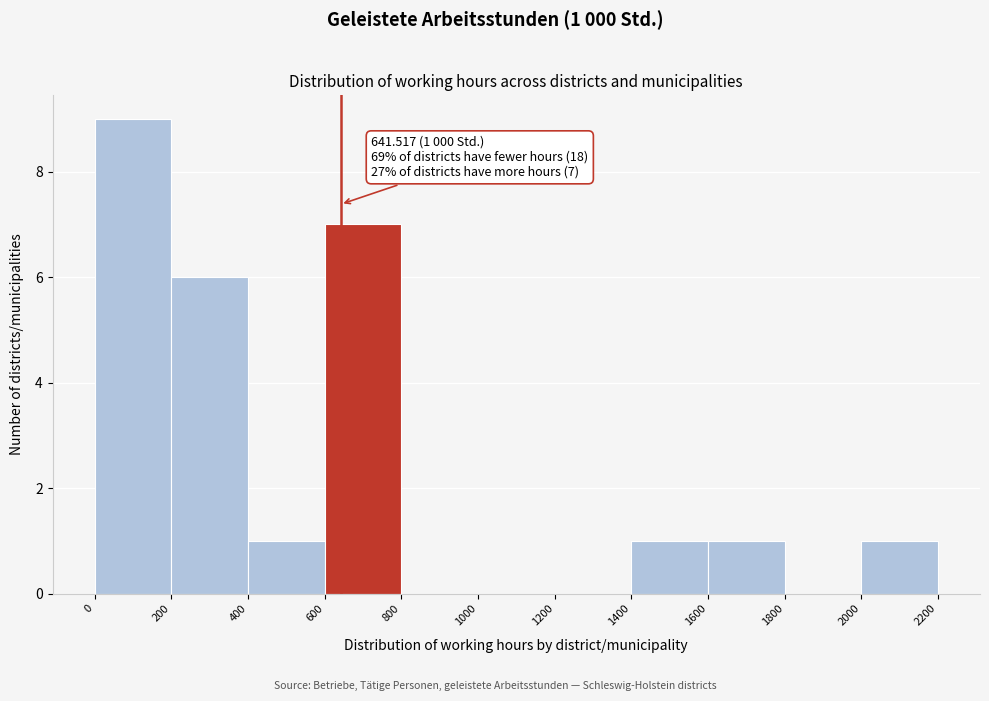

Over which range of the x-axis is the bar tallest?

0 to 200